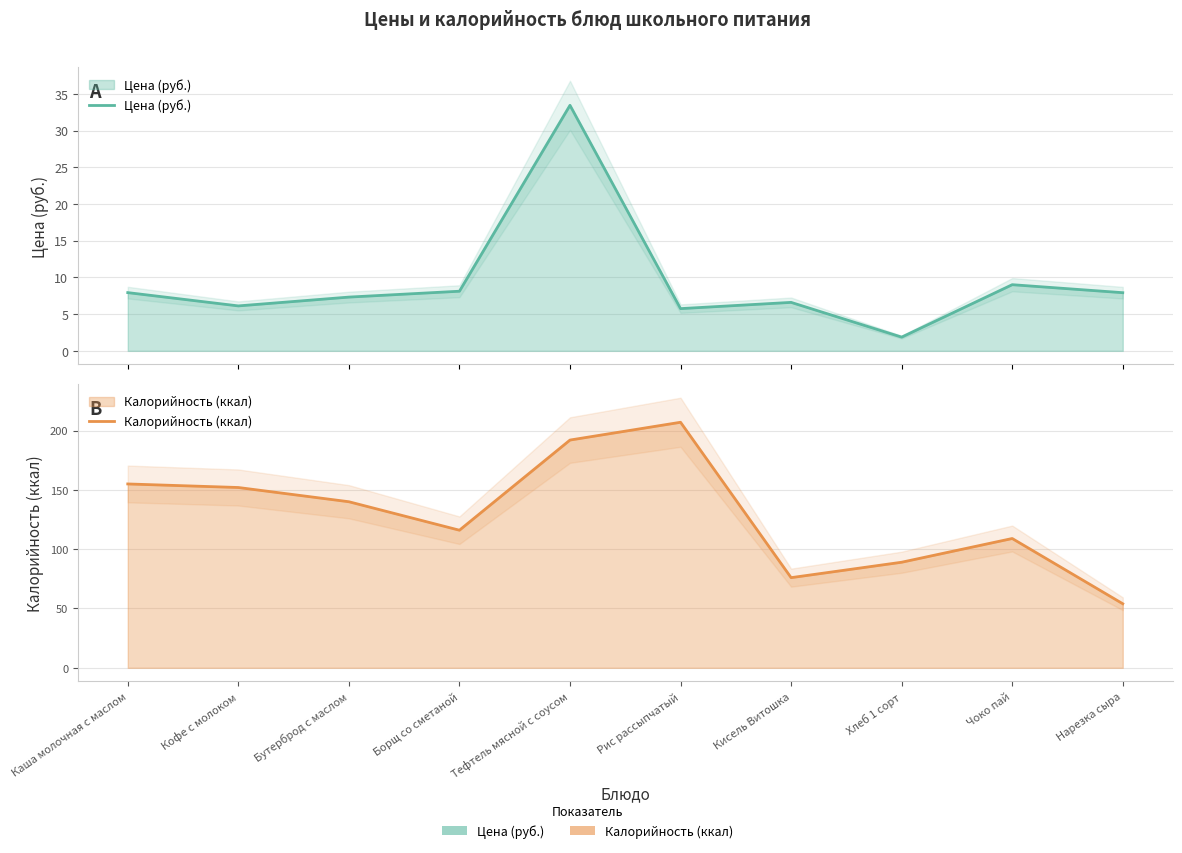

What is the sum of the Калорийность (ккал) values at Тефтель мясной с соусом and Кофе с молоком?

344.0